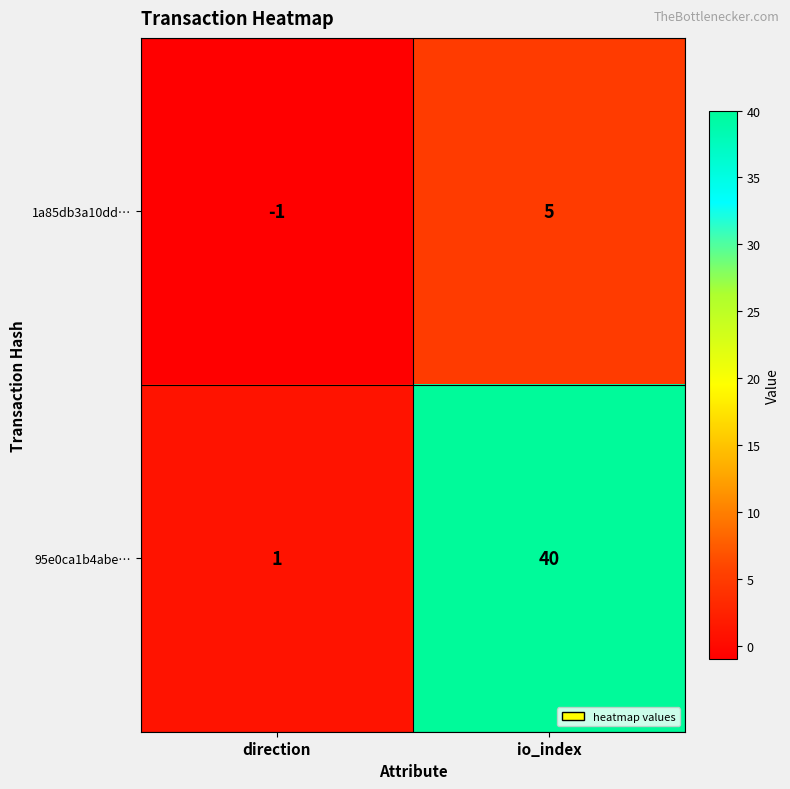

What is the sum of the 1a85db3a10dd… values at direction and io_index?

4